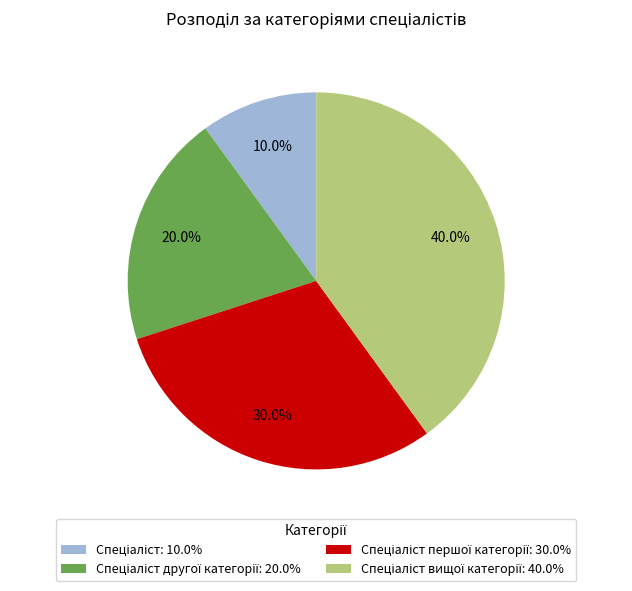

Does any single category account for the majority?

No